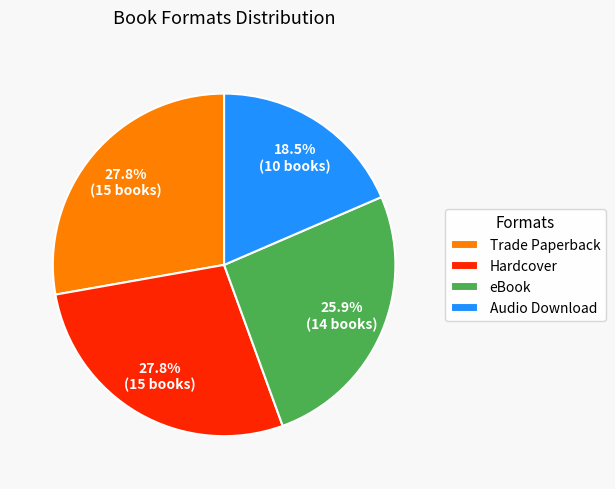

Is there any slice that represents more than half of the pie?

No